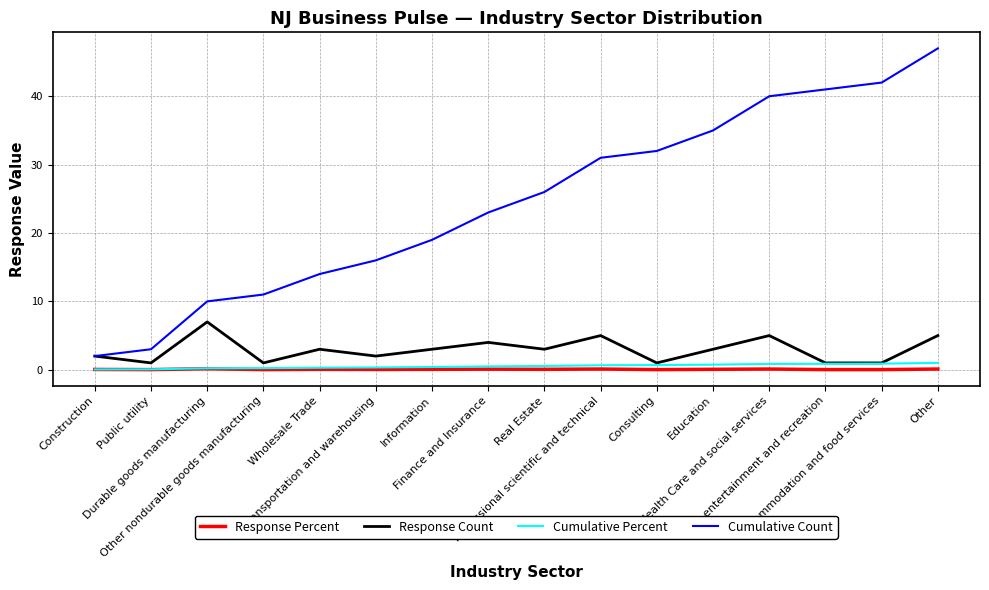

Which series has the largest range (max minus min)?

Cumulative Count